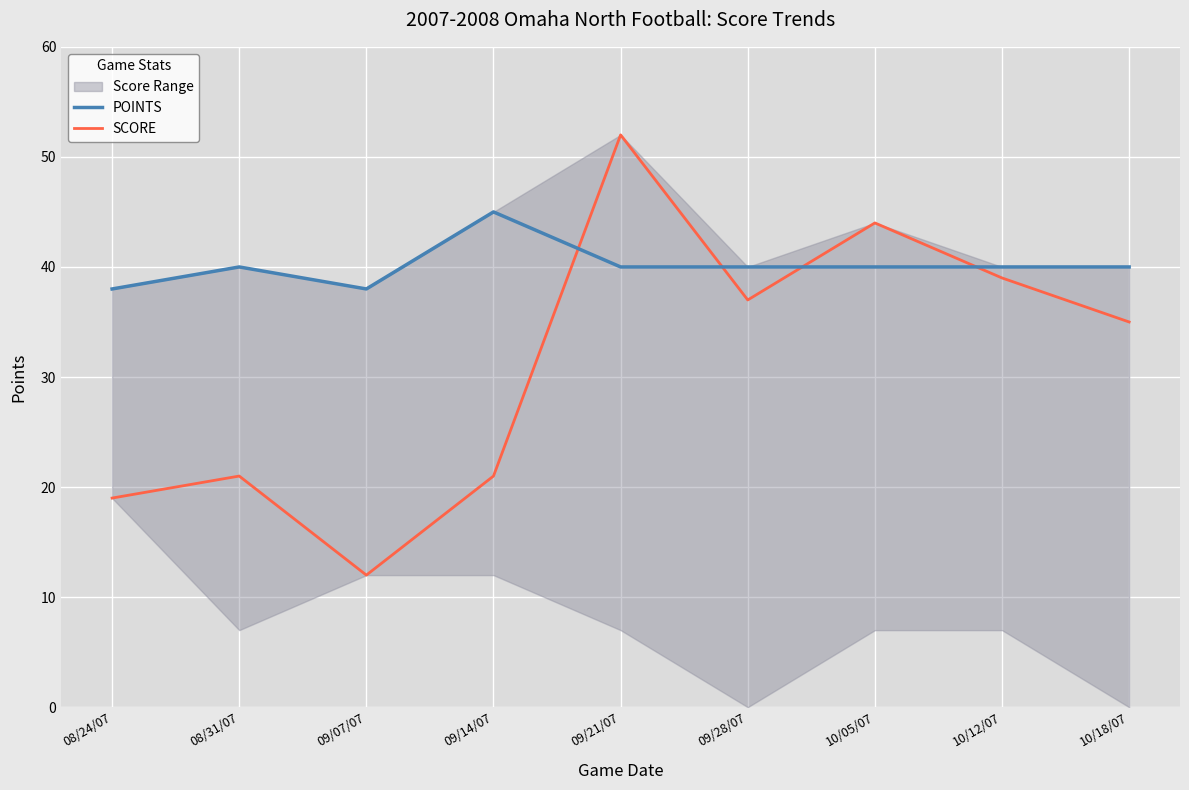

Where does the SCORE series first go above 35?

09/21/07